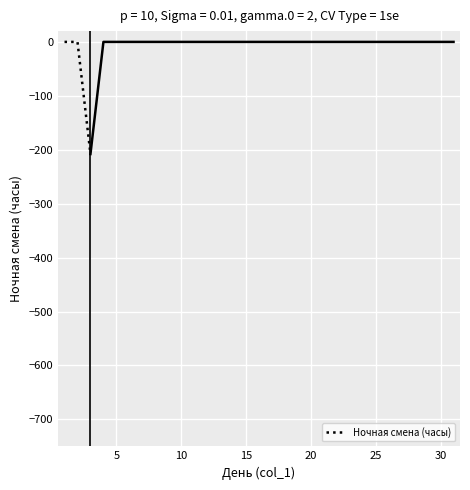

What is the minimum value for Ночная смена (часы)?

-207.9